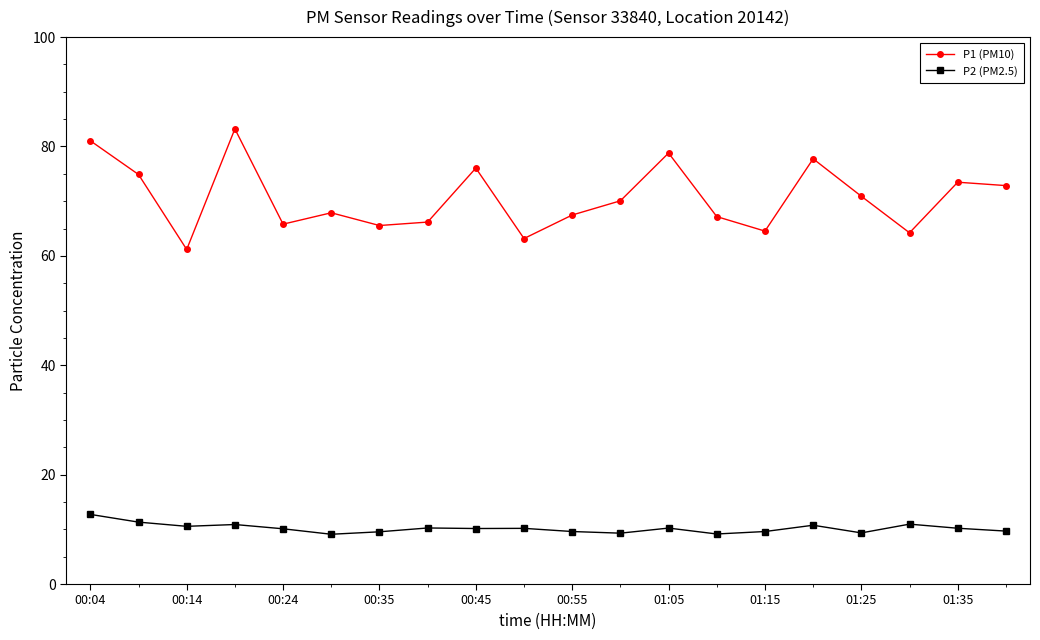

True or false: P1 (PM10) has more than 2 interior local peaks.

True